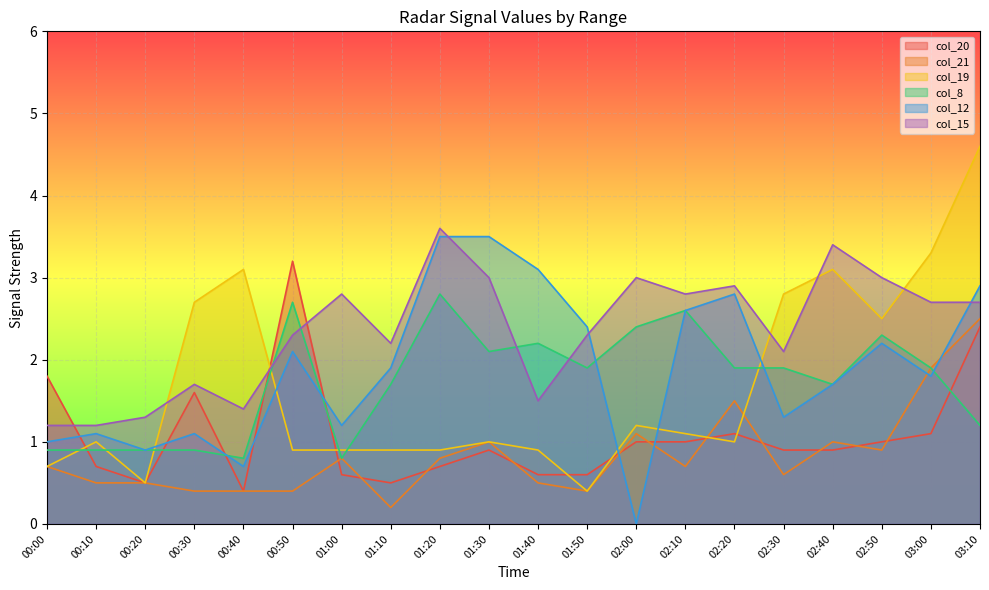

What is the value of the col_20 point at the 16th from the left?

0.9